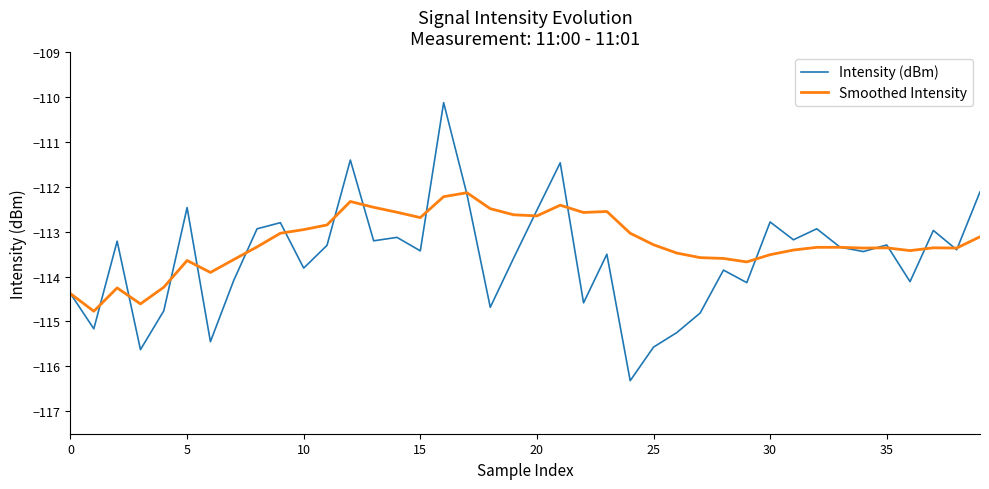

Which series has the largest range (max minus min)?

Intensity (dBm)